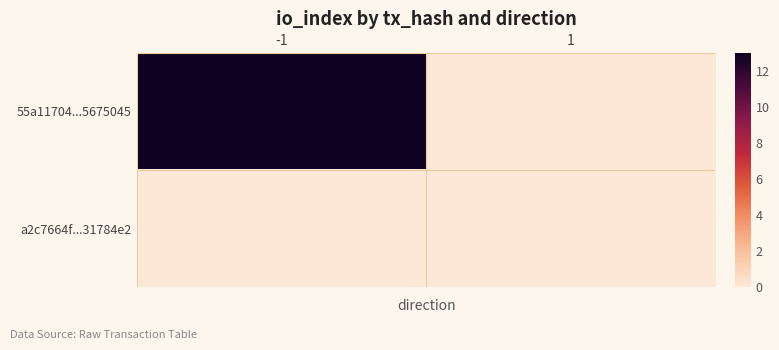

At how many categories does at least one series exceed 8?

1